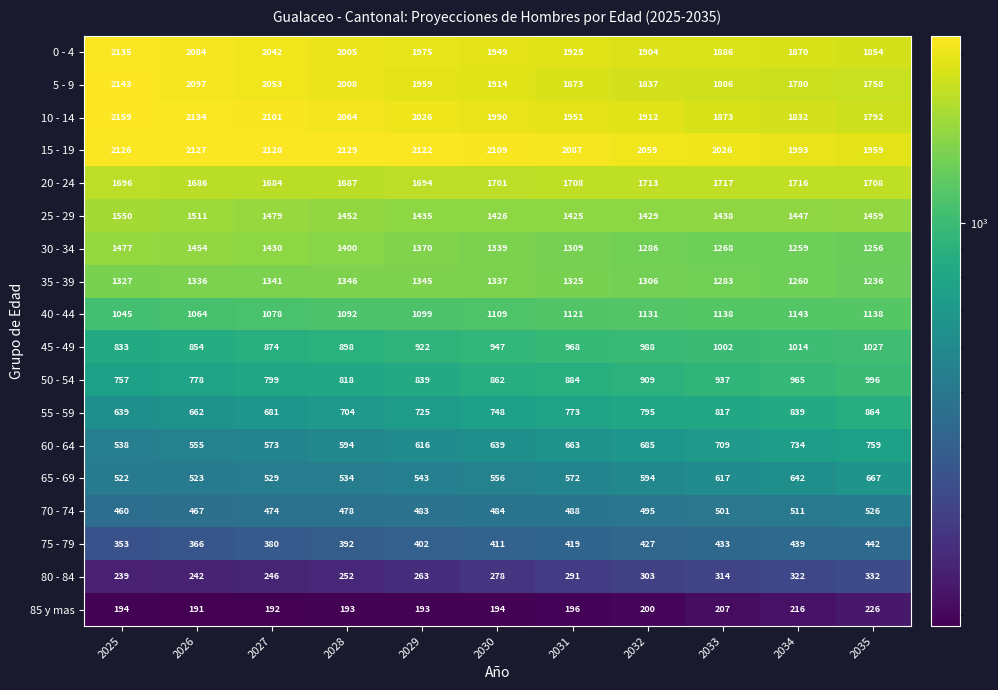

Between 2028 and 2029, which series saw the biggest shift?

5 - 9